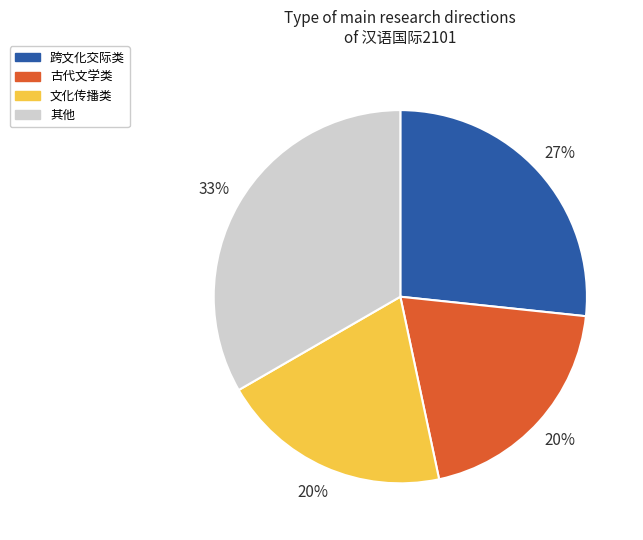

Does any single category account for the majority?

No